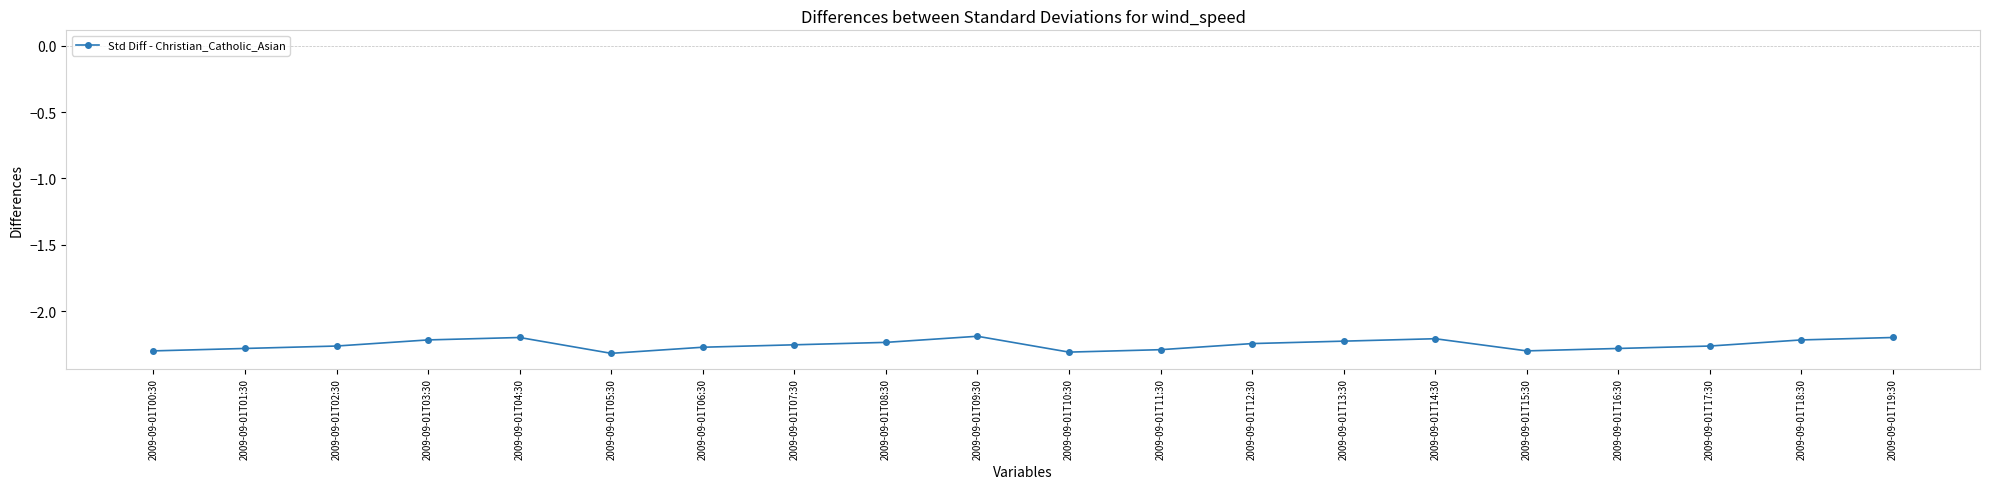

True or false: the data shows -2.3 at 2009-09-01T06:30.

True